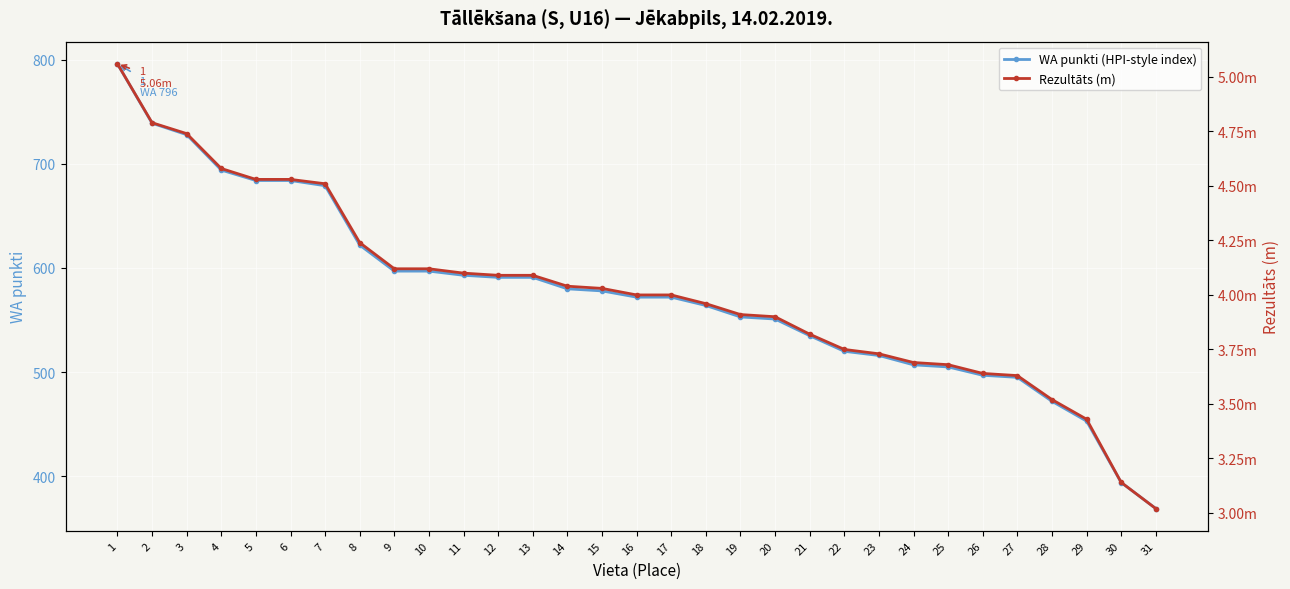

True or false: Rezultāts (m) and WA punkti (HPI-style index) intersect in this chart.

False